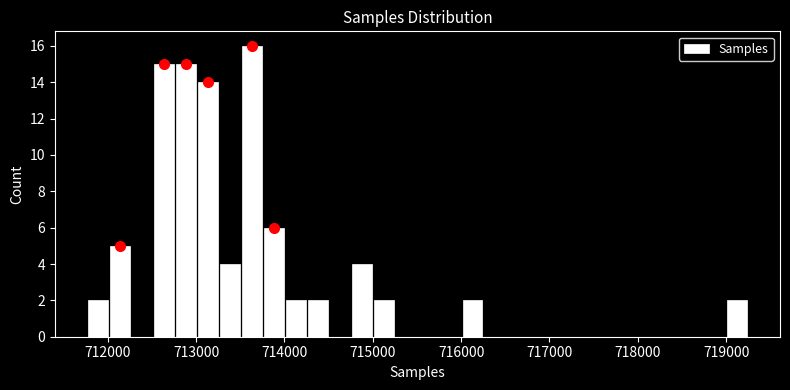

Around what value on the x-axis is the tallest bar? Give the approximate position of its centre, as read against the axis.

713600